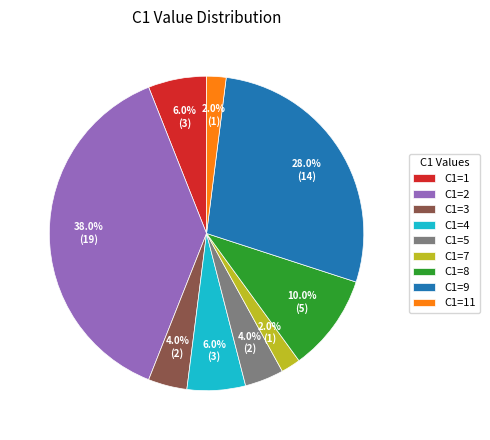

Which slice is the largest?

C1=2